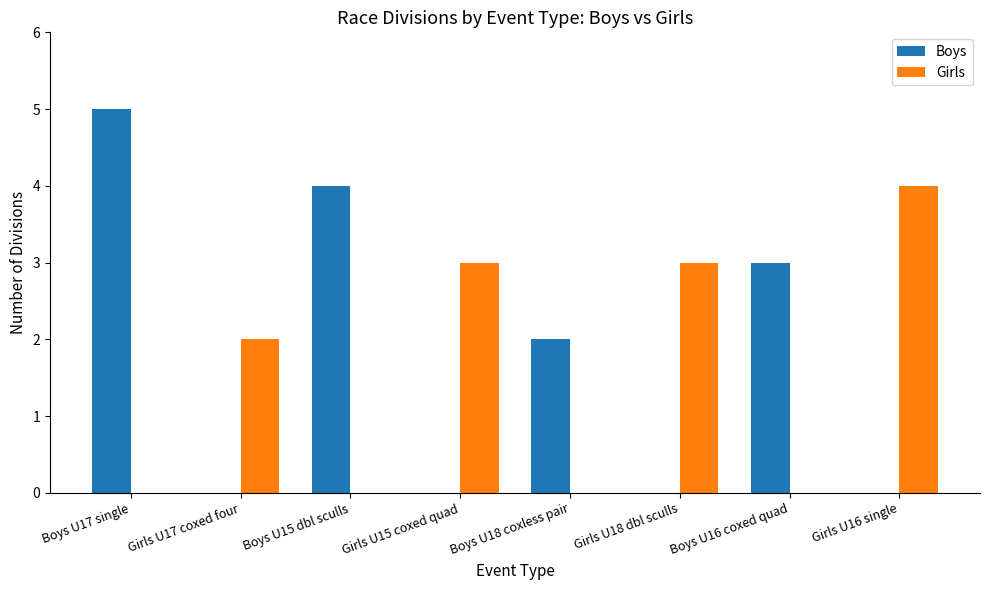

What is the sum of all Girls values?

12